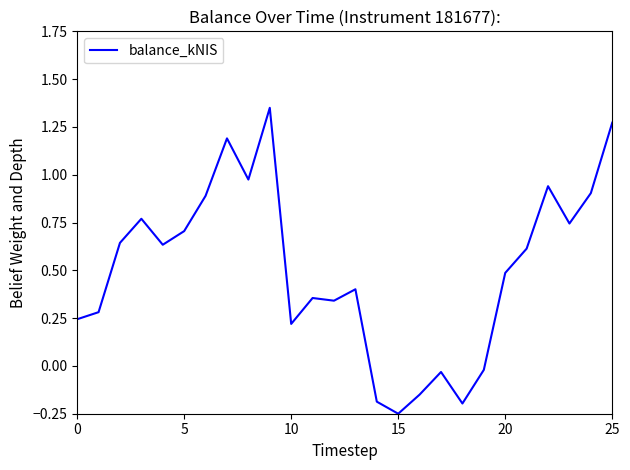

What is the difference between the maximum and minimum values?

1.6